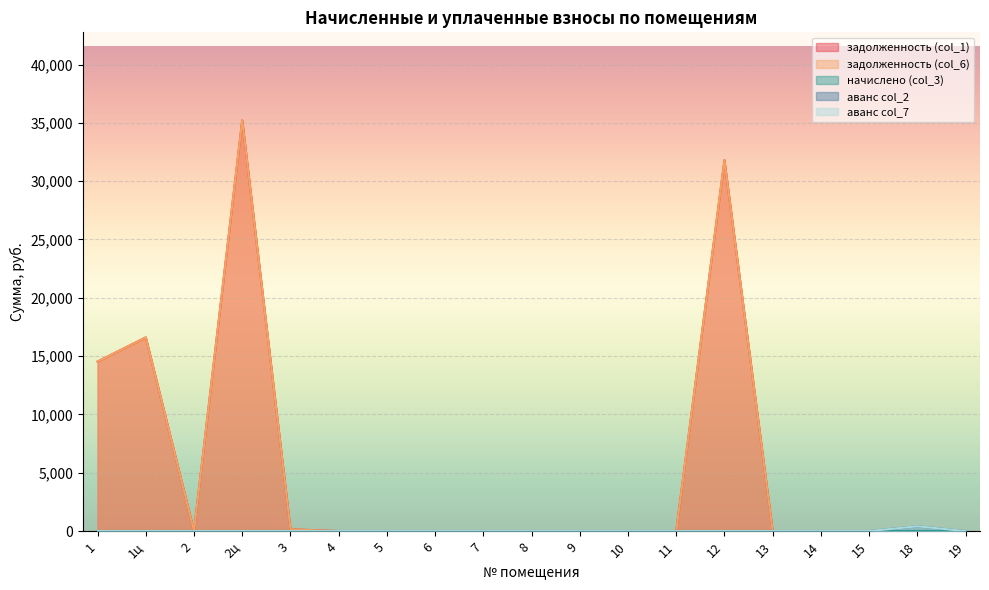

What value does the задолженность (col_1) series have at 12?

31796.2